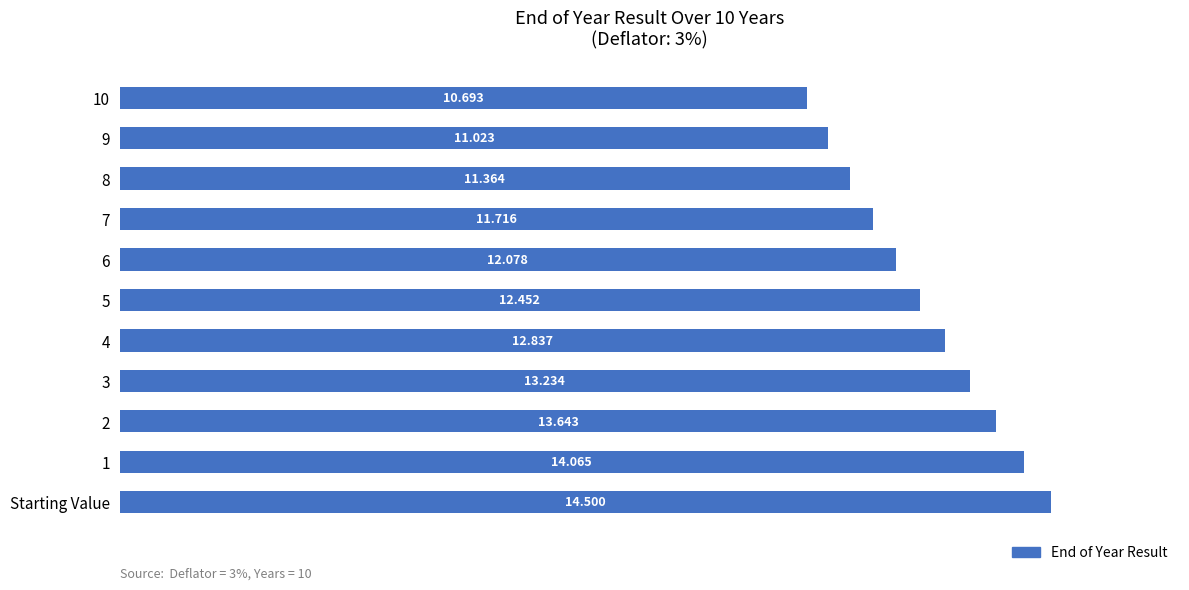

The chart shows a value of 13.2 at 3. True or false?

True